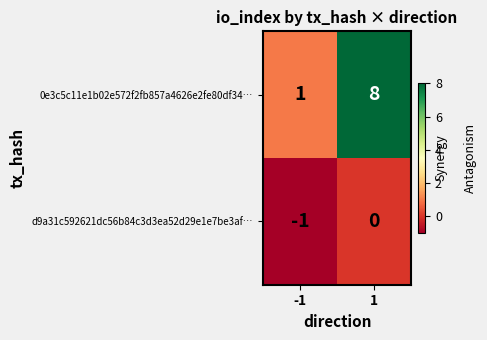

What is the maximum value shown in the chart?

8